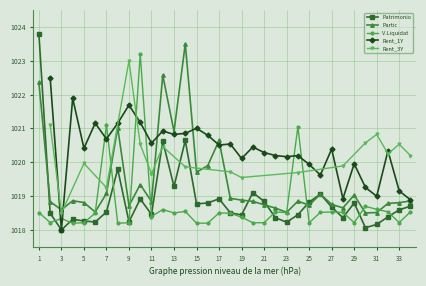

True or false: Patrimonio has more than 1 points higher than both neighbors.

True